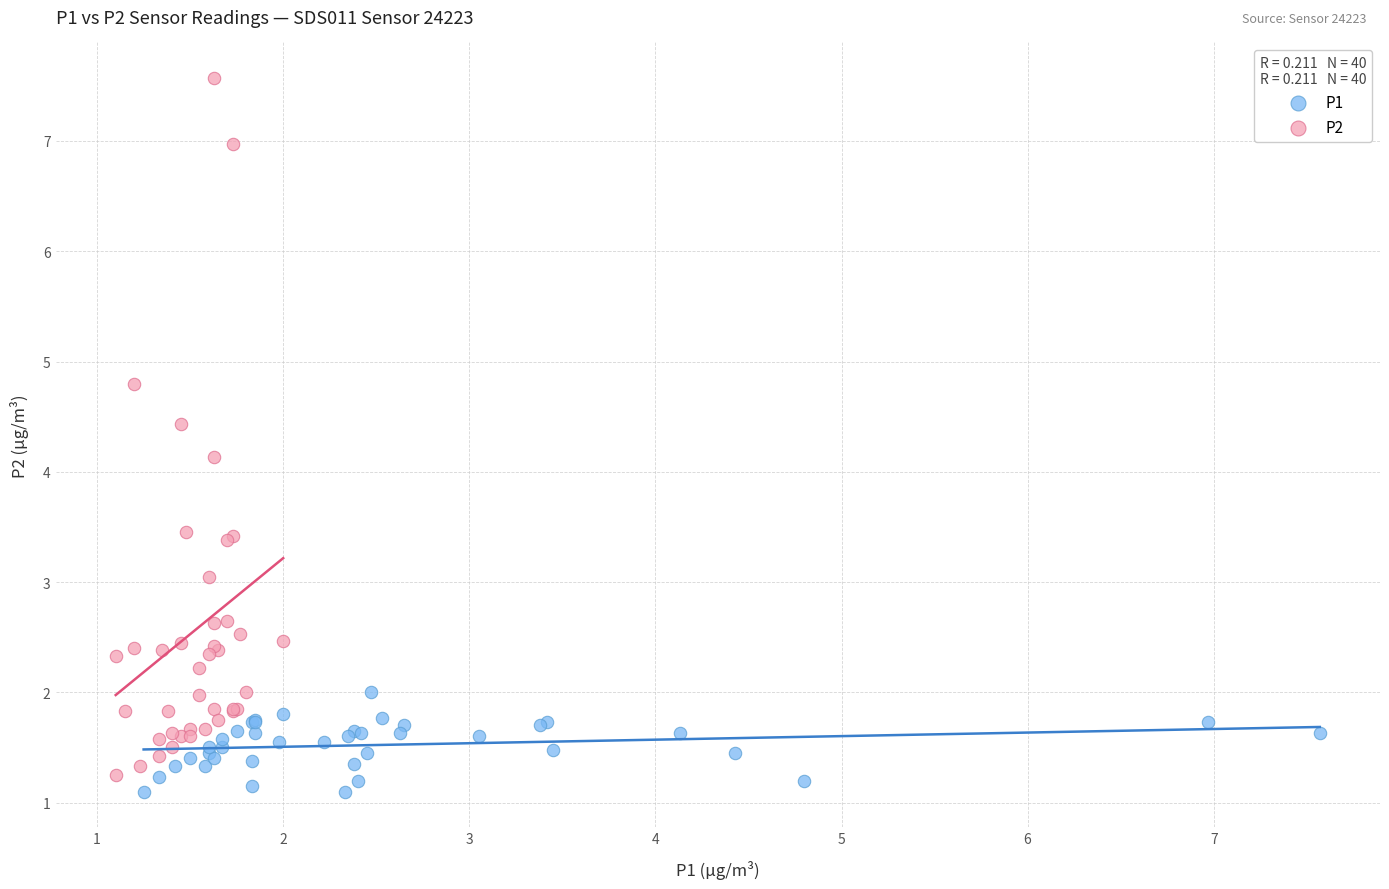

Which series has the largest Y range (max minus min)?

P2